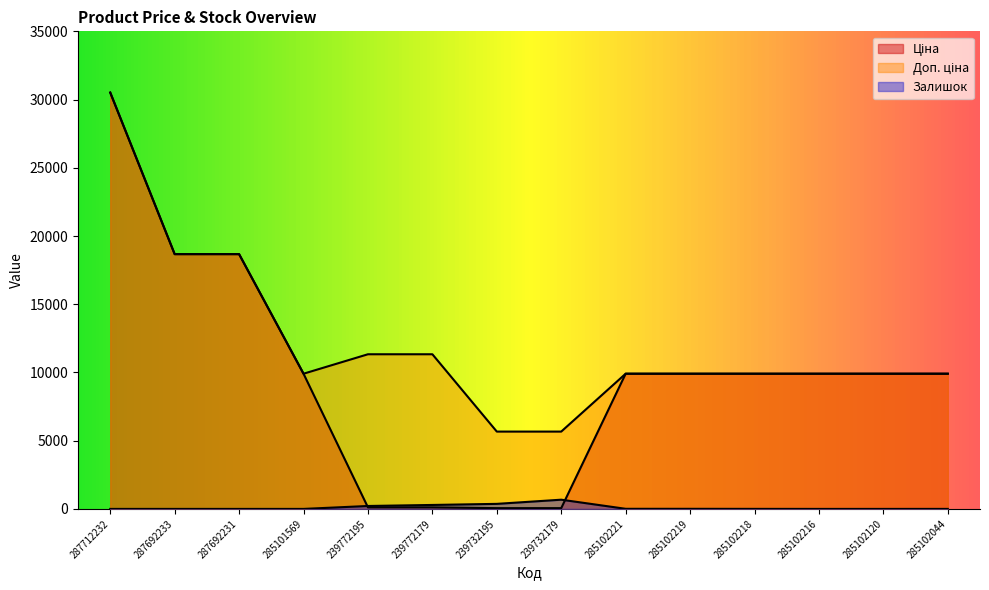

What is the greatest value displayed?

30512.3